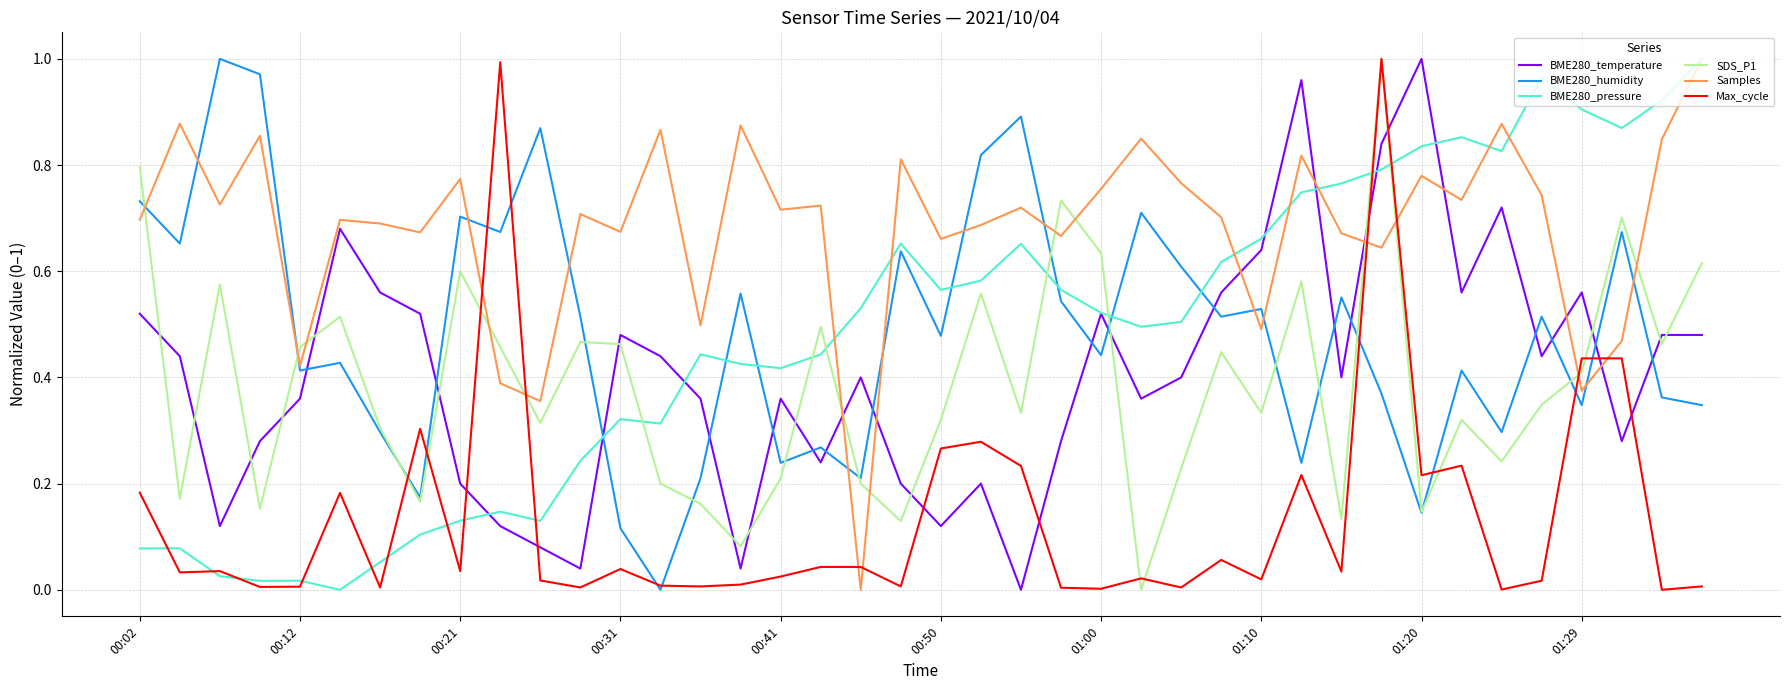

Which series has the largest total across all categories?

Samples